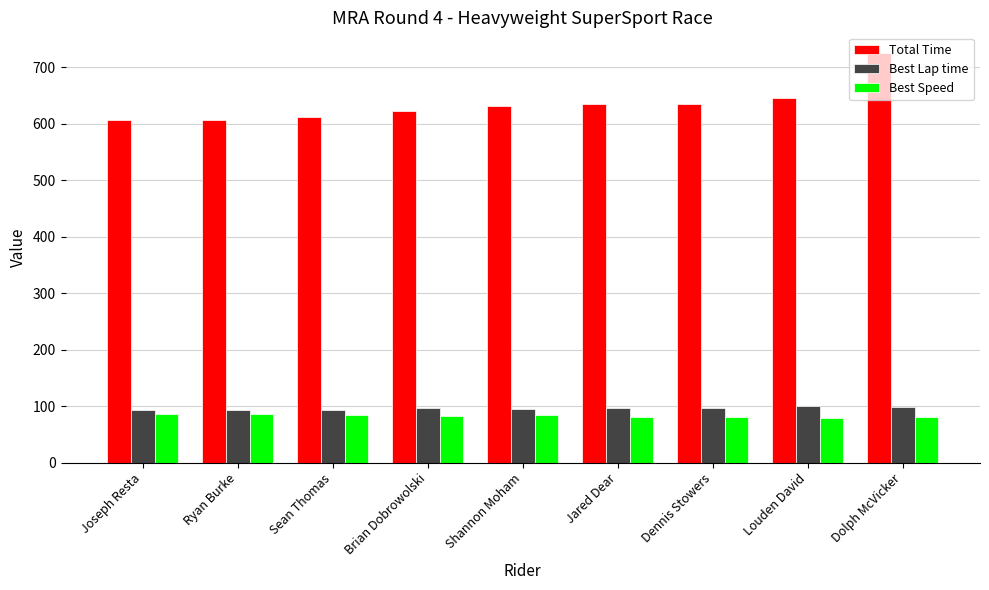

Count the number of categories in the chart.

9